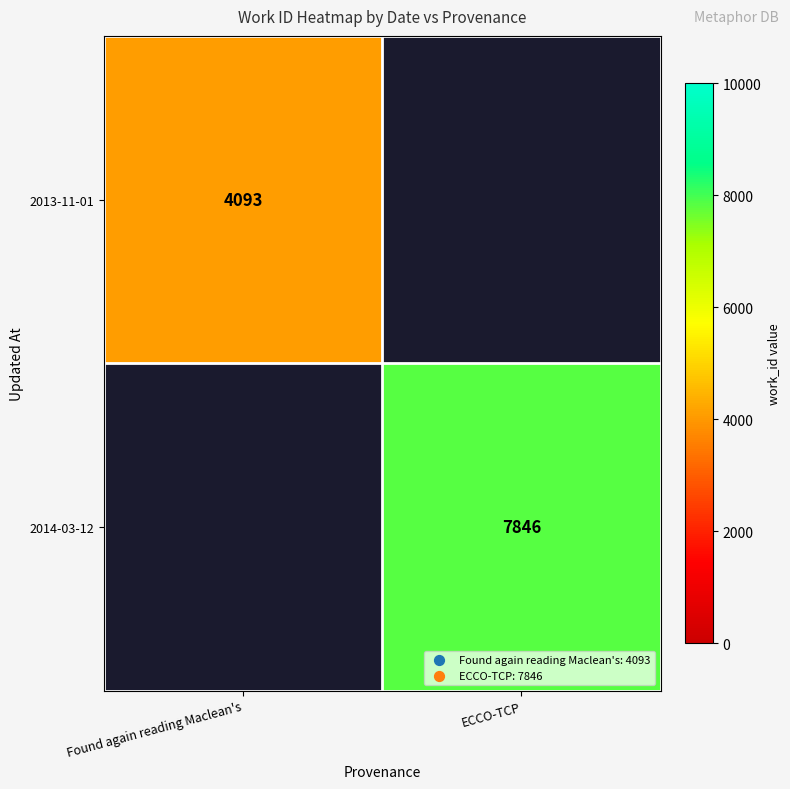

True or false: 2013-11-01 has a value of 4093 at Found again reading Maclean's.

True